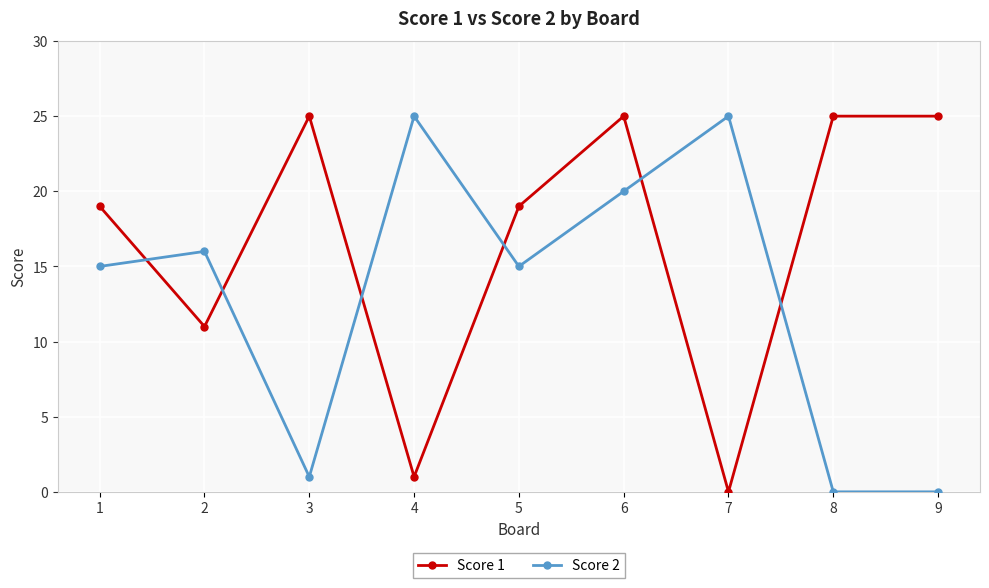

Which series changed the most between 6 and 8?

Score 2